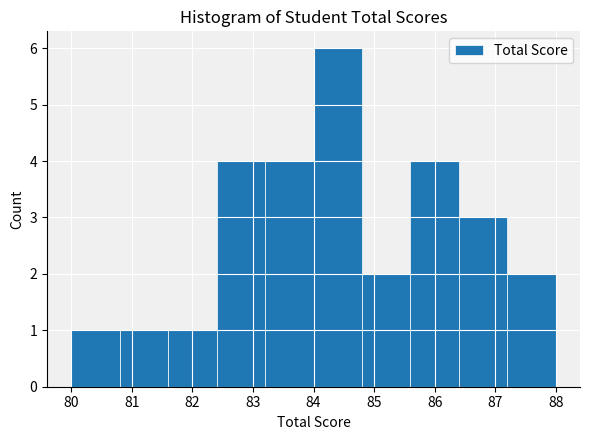

Reading left to right, list every bar in this chart as the range it spans on the x-axis followed by its height. The values are not printed on the chart, so give them approximately, as read against the axis.

80.0 to 80.8: 1
80.8 to 81.6: 1
81.6 to 82.4: 1
82.4 to 83.2: 4
83.2 to 84.0: 4
84.0 to 84.8: 6
84.8 to 85.6: 2
85.6 to 86.4: 4
86.4 to 87.2: 3
87.2 to 88.0: 2